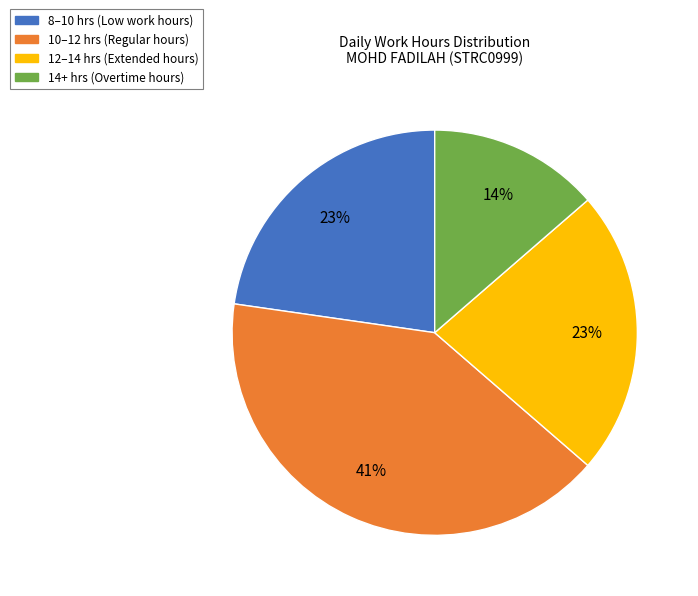

Is there any slice that represents more than half of the pie?

No